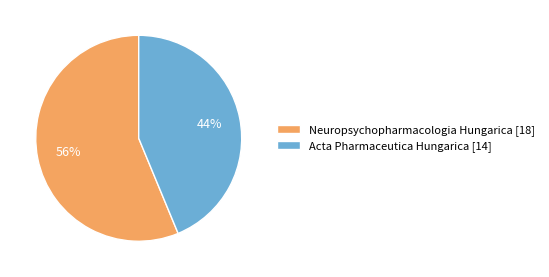

The Neuropsychopharmacologia Hungarica [18] slice represents 50% of the pie. True or false?

False